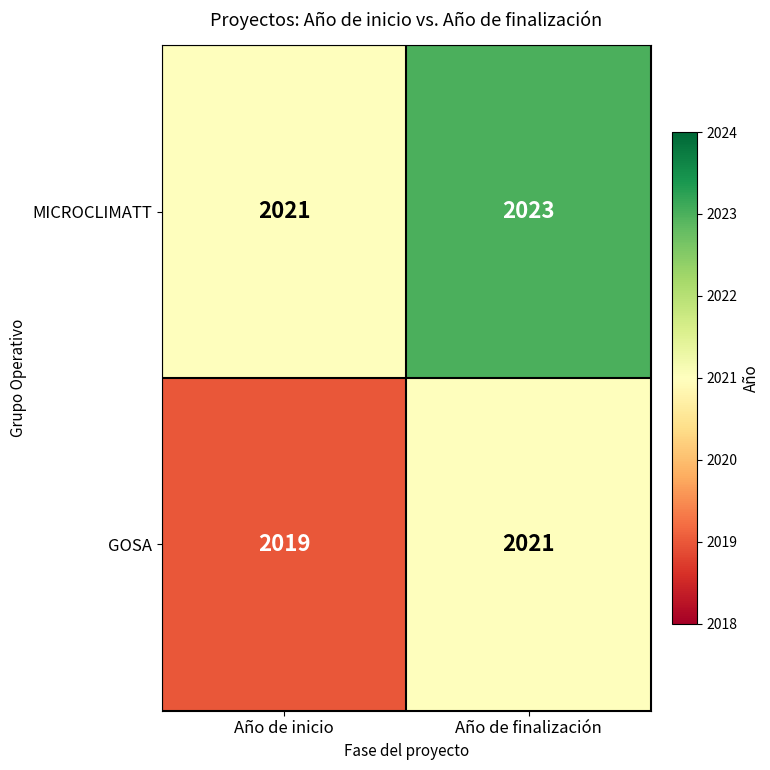

Is it true that MICROCLIMATT equals 2023 at Año de finalización?

True